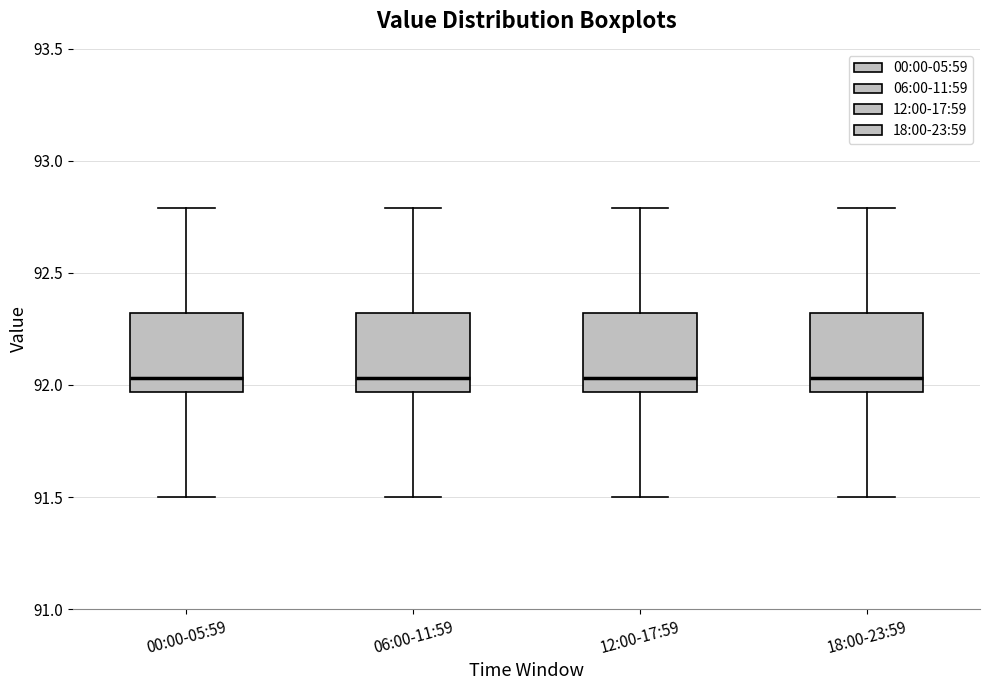

Reading left to right, transcribe this box plot: for each box, give where its median line is, the range the box spans, and where its two whiskers end, as read against the y-axis. The values are not printed on the chart, so give them approximately, as read against the axis.

00:00-05:59: median 92.05, box 91.95 to 92.30, whiskers 91.50 to 92.80
06:00-11:59: median 92.05, box 91.95 to 92.30, whiskers 91.50 to 92.80
12:00-17:59: median 92.05, box 91.95 to 92.30, whiskers 91.50 to 92.80
18:00-23:59: median 92.05, box 91.95 to 92.30, whiskers 91.50 to 92.80